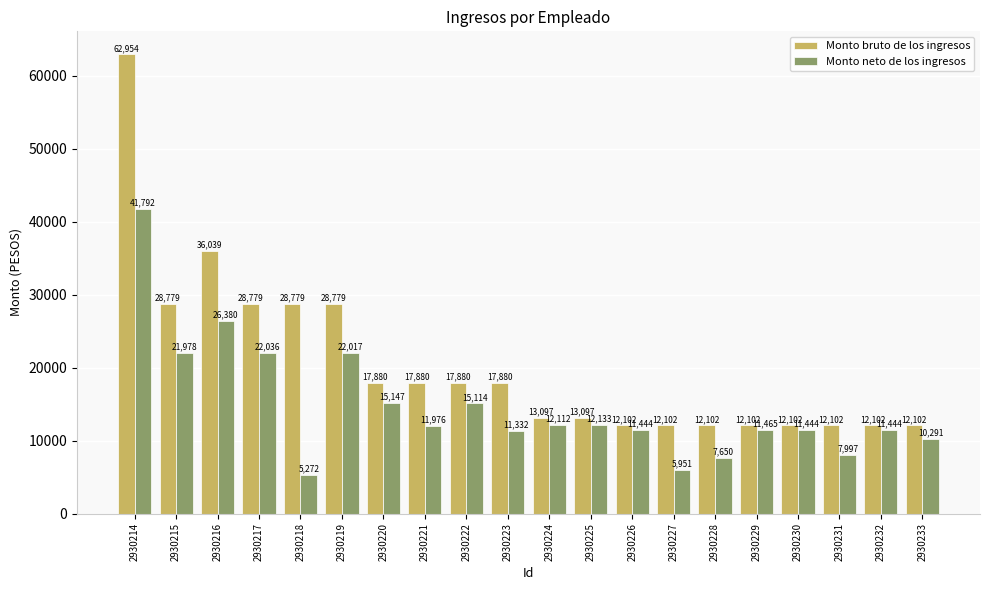

The value of Monto neto de los ingresos at 2930214 is 71449.5. True or false?

False